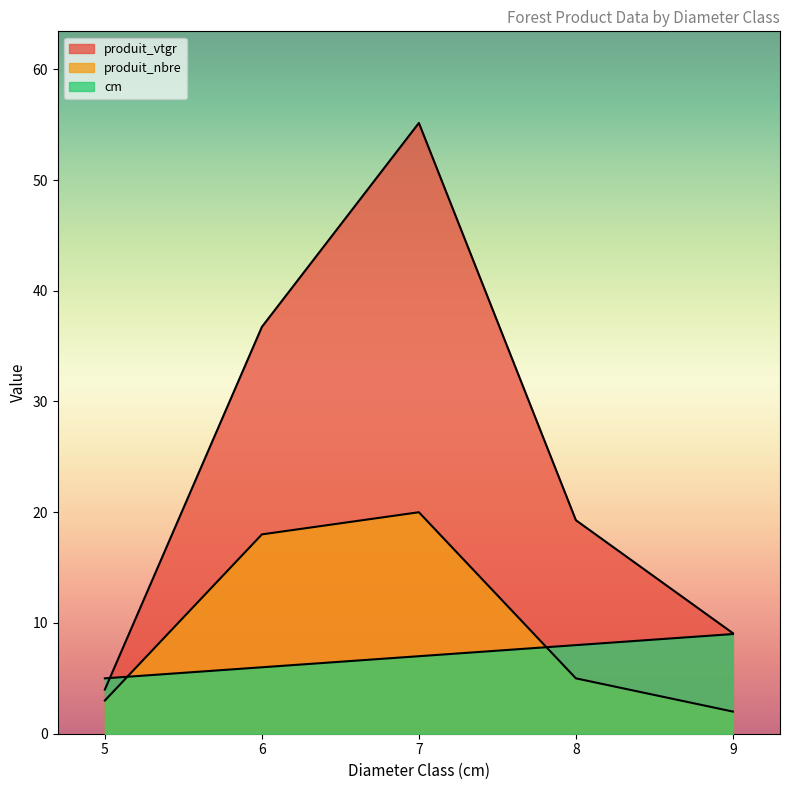

How many intersections are there between cm and produit_nbre?

2